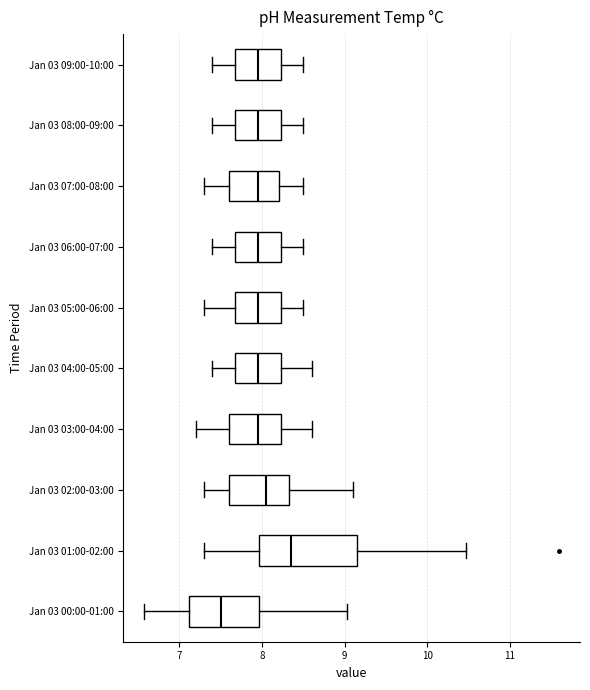

Reading bottom to top, transcribe this box plot: for each box, give where its median line is, the range the box spans, and where its two whiskers end, as read against the x-axis. The values are not printed on the chart, so give them approximately, as read against the axis.

Jan 03 00:00-01:00: median 7.5, box 7.1 to 8.0, whiskers 6.6 to 9.0
Jan 03 01:00-02:00: median 8.4, box 8.0 to 9.2, whiskers 7.3 to 10.5
Jan 03 02:00-03:00: median 8.1, box 7.6 to 8.3, whiskers 7.3 to 9.1
Jan 03 03:00-04:00: median 8.0, box 7.6 to 8.2, whiskers 7.2 to 8.6
Jan 03 04:00-05:00: median 8.0, box 7.7 to 8.2, whiskers 7.4 to 8.6
Jan 03 05:00-06:00: median 8.0, box 7.7 to 8.2, whiskers 7.3 to 8.5
Jan 03 06:00-07:00: median 8.0, box 7.7 to 8.2, whiskers 7.4 to 8.5
Jan 03 07:00-08:00: median 8.0, box 7.6 to 8.2, whiskers 7.3 to 8.5
Jan 03 08:00-09:00: median 8.0, box 7.7 to 8.2, whiskers 7.4 to 8.5
Jan 03 09:00-10:00: median 8.0, box 7.7 to 8.2, whiskers 7.4 to 8.5